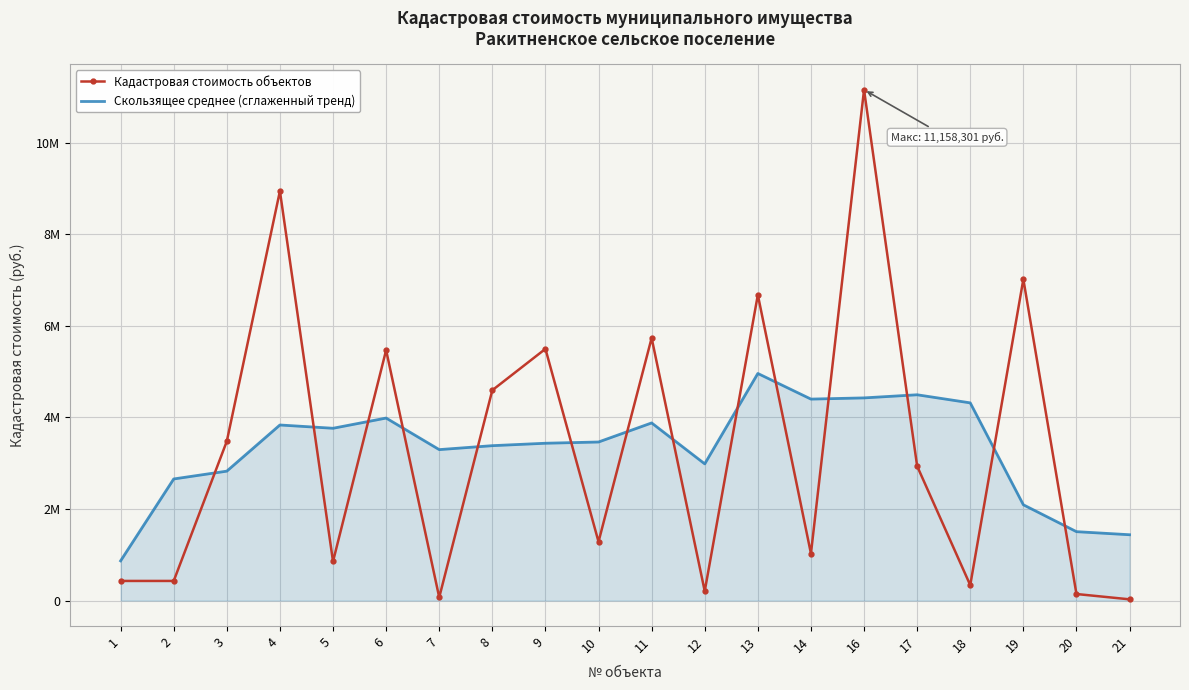

List the series in order of their overall mean, highest first.

Кадастровая стоимость объектов, Скользящее среднее (сглаженный тренд)